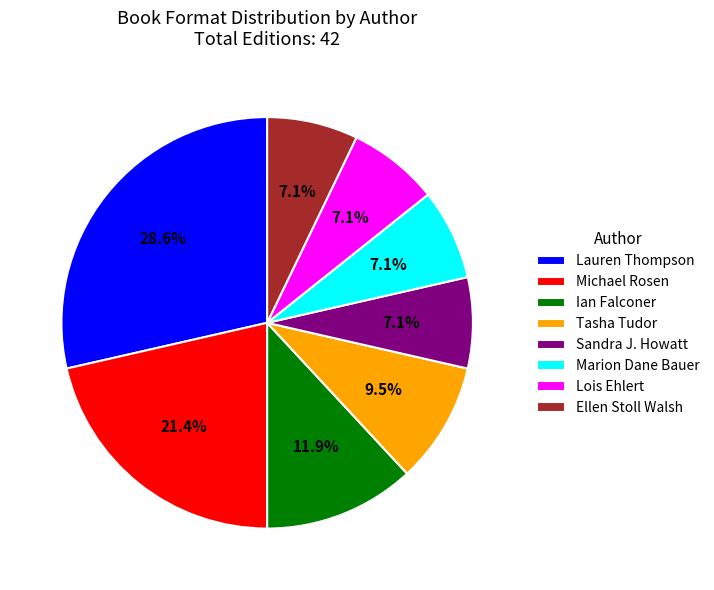

Which slice is the largest?

Lauren Thompson